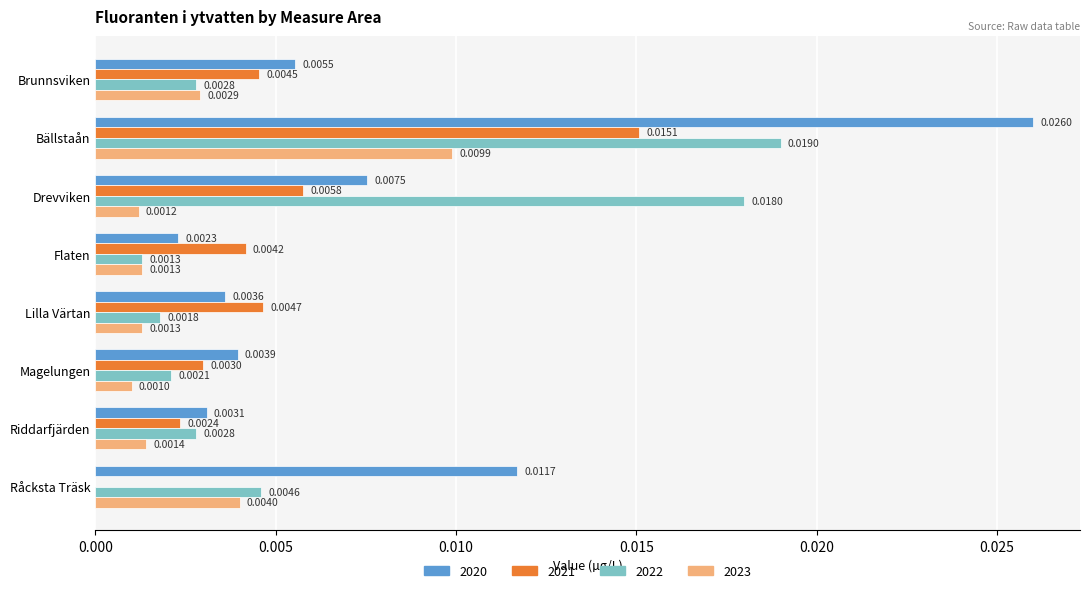

At which category is the sum across all series the highest?

Bällstaån